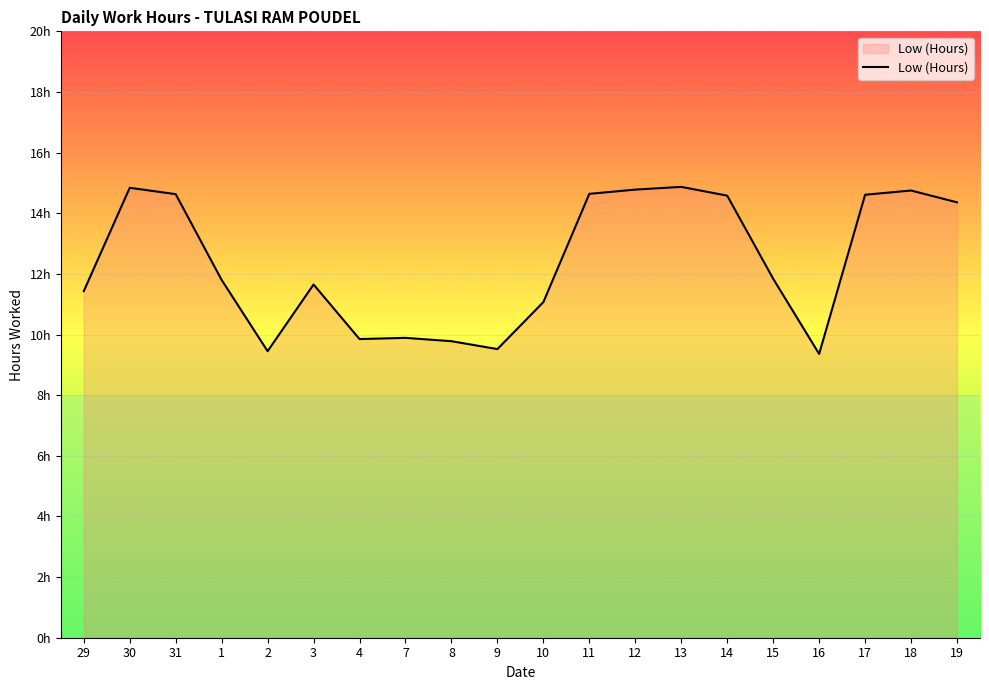

Rank the categories by value from highest to lowest.

13, 30, 12, 18, 11, 31, 17, 14, 19, 15, 1, 3, 29, 10, 7, 4, 8, 9, 2, 16